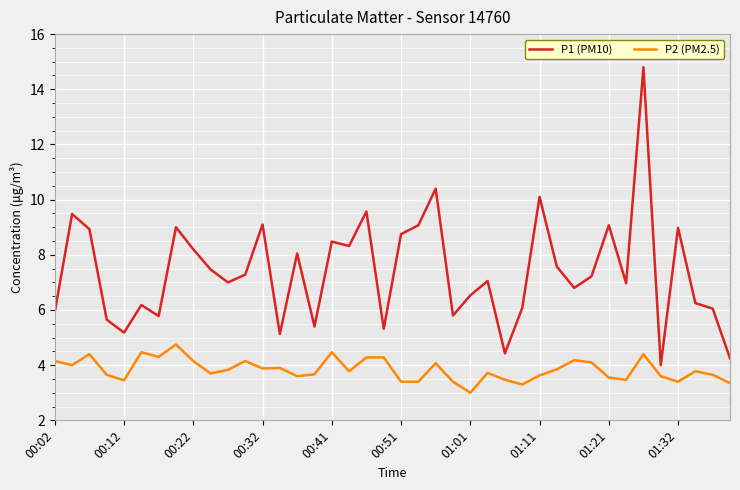

How many lines are shown in the chart?

2